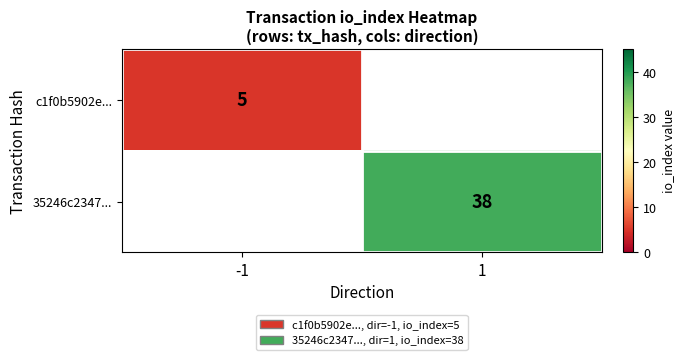

The c1f0b5902e... series shows 8 at -1. True or false?

False